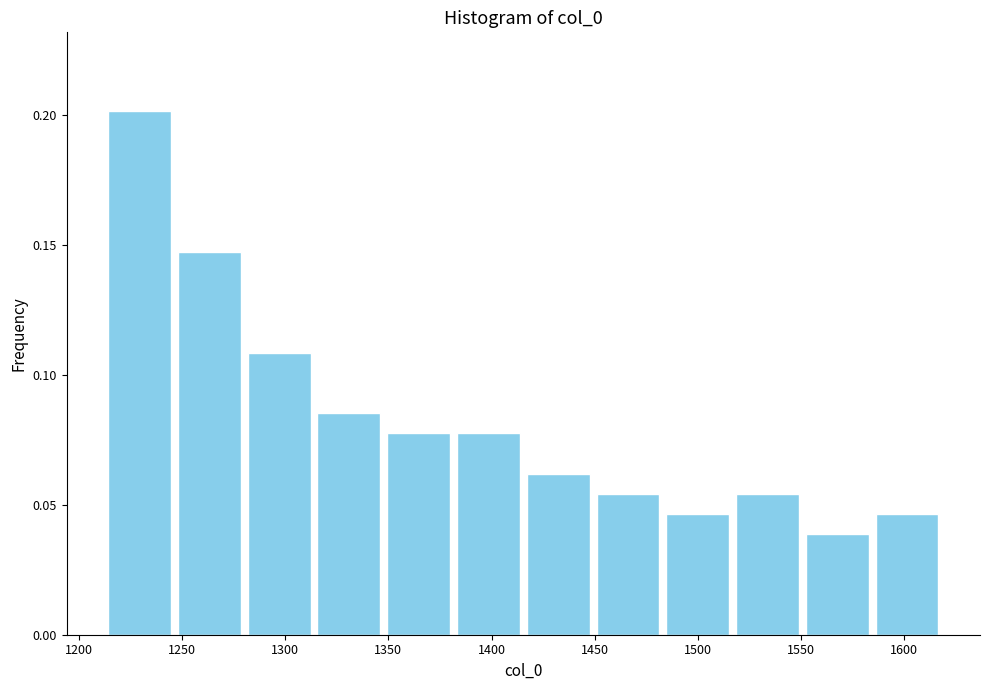

What is the height of the bar covering 1485 to 1515 on the x-axis? Neither the bar edges nor the heights are printed on the chart, so give them approximately, as read against the axes.

0.045